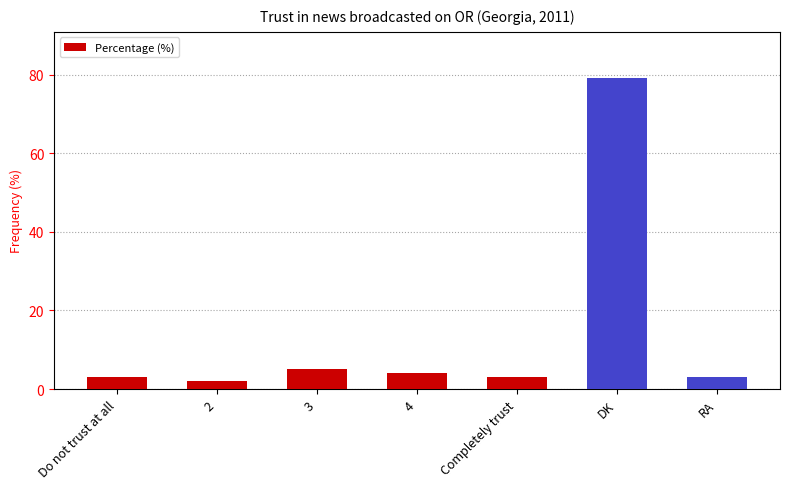

Reading left to right, list all the values displayed in this chart.

Do not trust at all=3	2=2	3=5	4=4	Completely trust=3	DK=79	RA=3